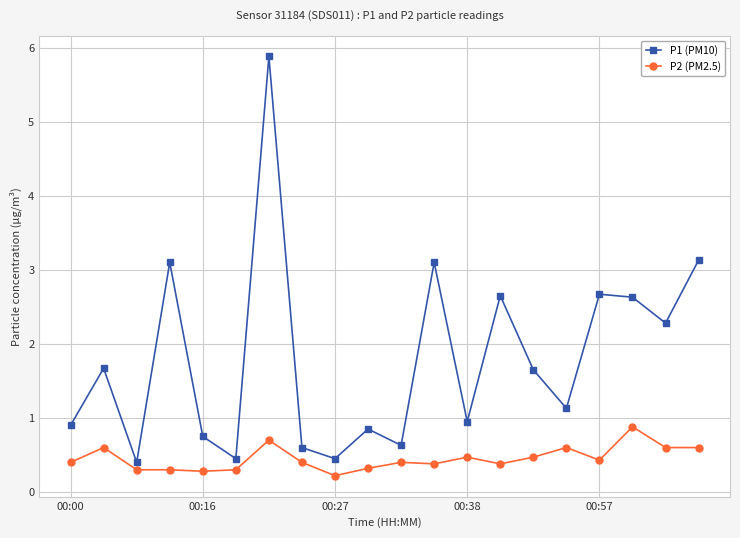

True or false: P2 (PM2.5) and P1 (PM10) intersect in this chart.

False